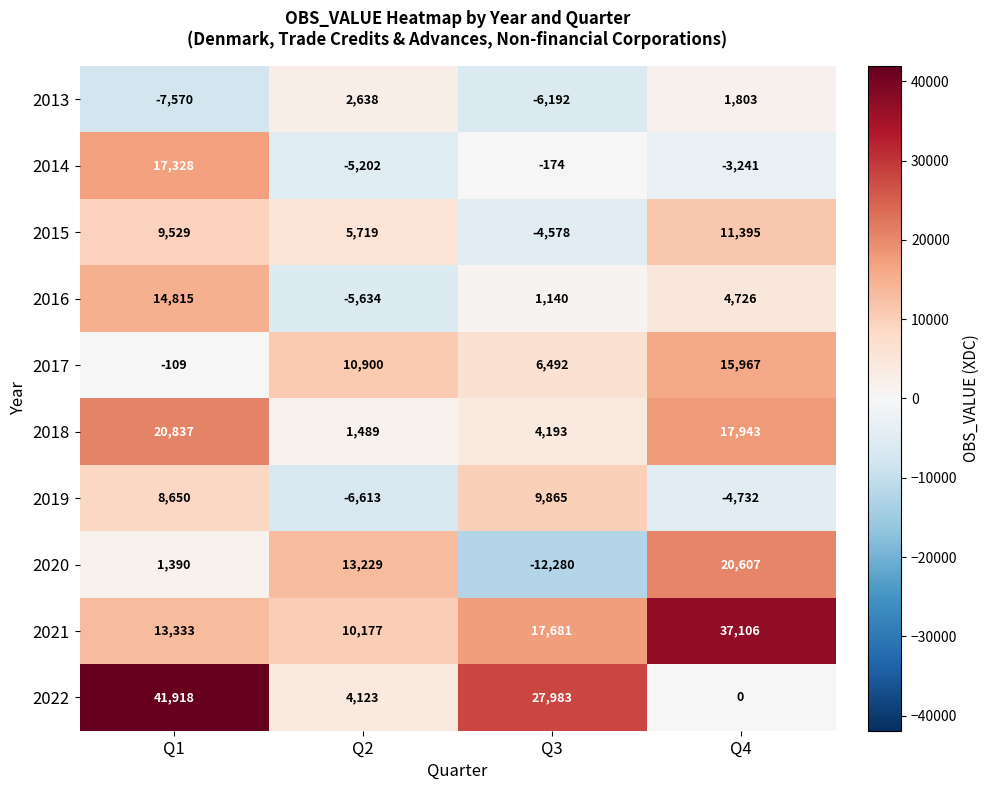

How many distinct data groups are displayed?

10